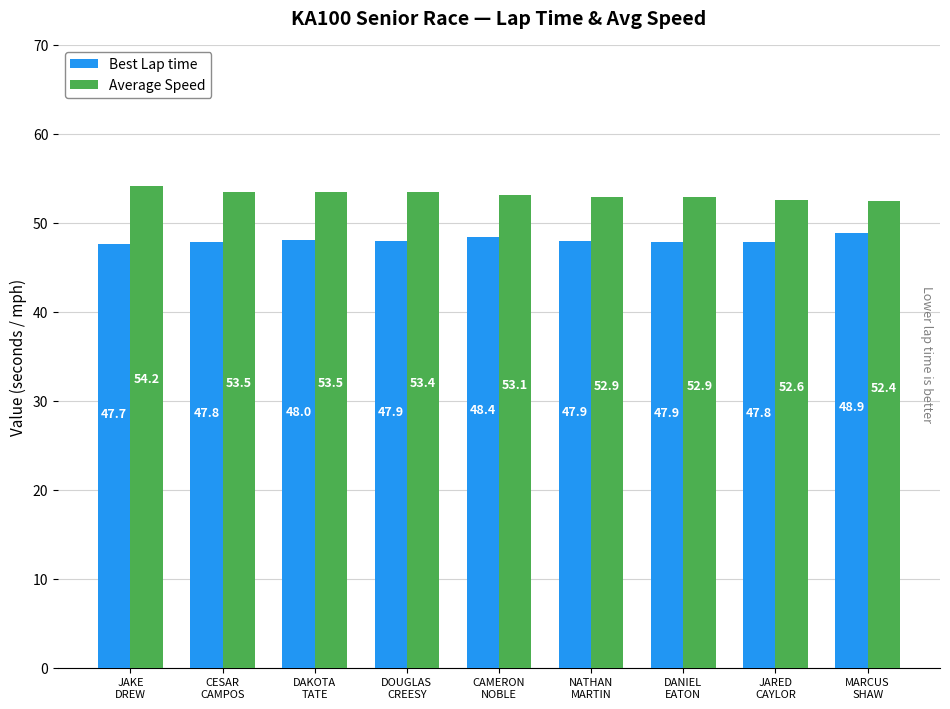

Read the Best Lap time value at DOUGLAS
CREESY.

47.9